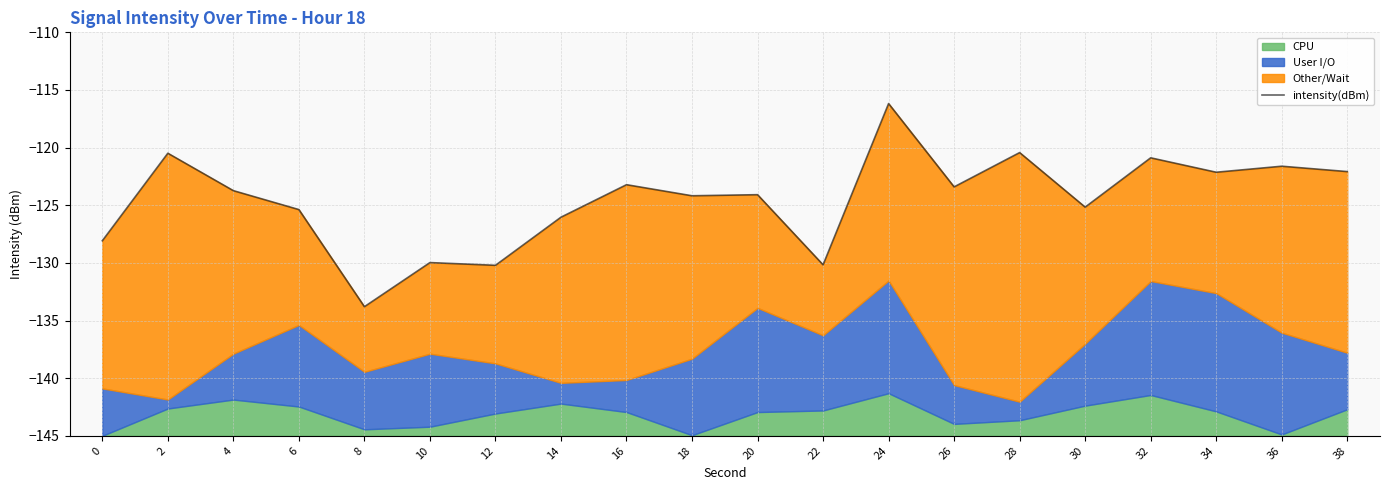

What is the average value?

-124.6